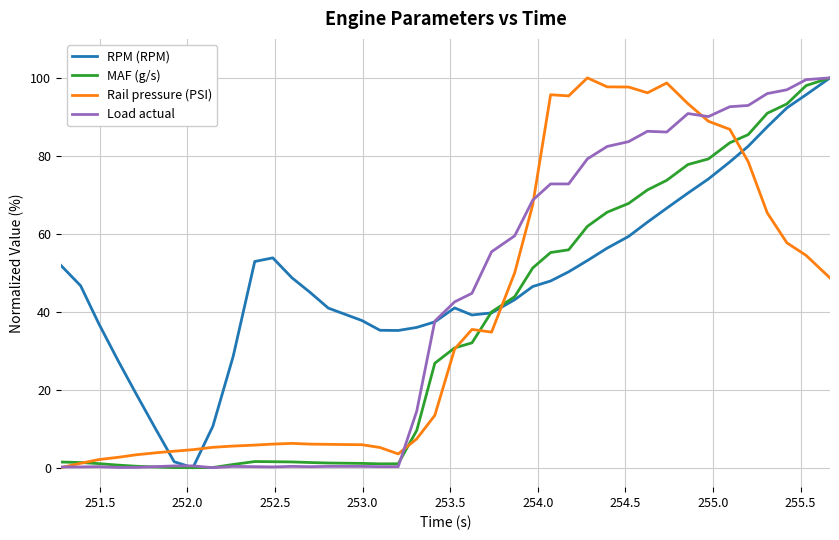

True or false: RPM (RPM) and Rail pressure (PSI) intersect in this chart.

True